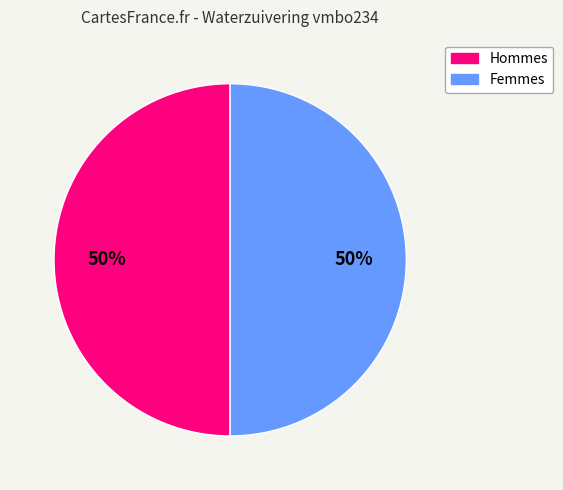

To the nearest percent, what is the average slice percentage?

50%